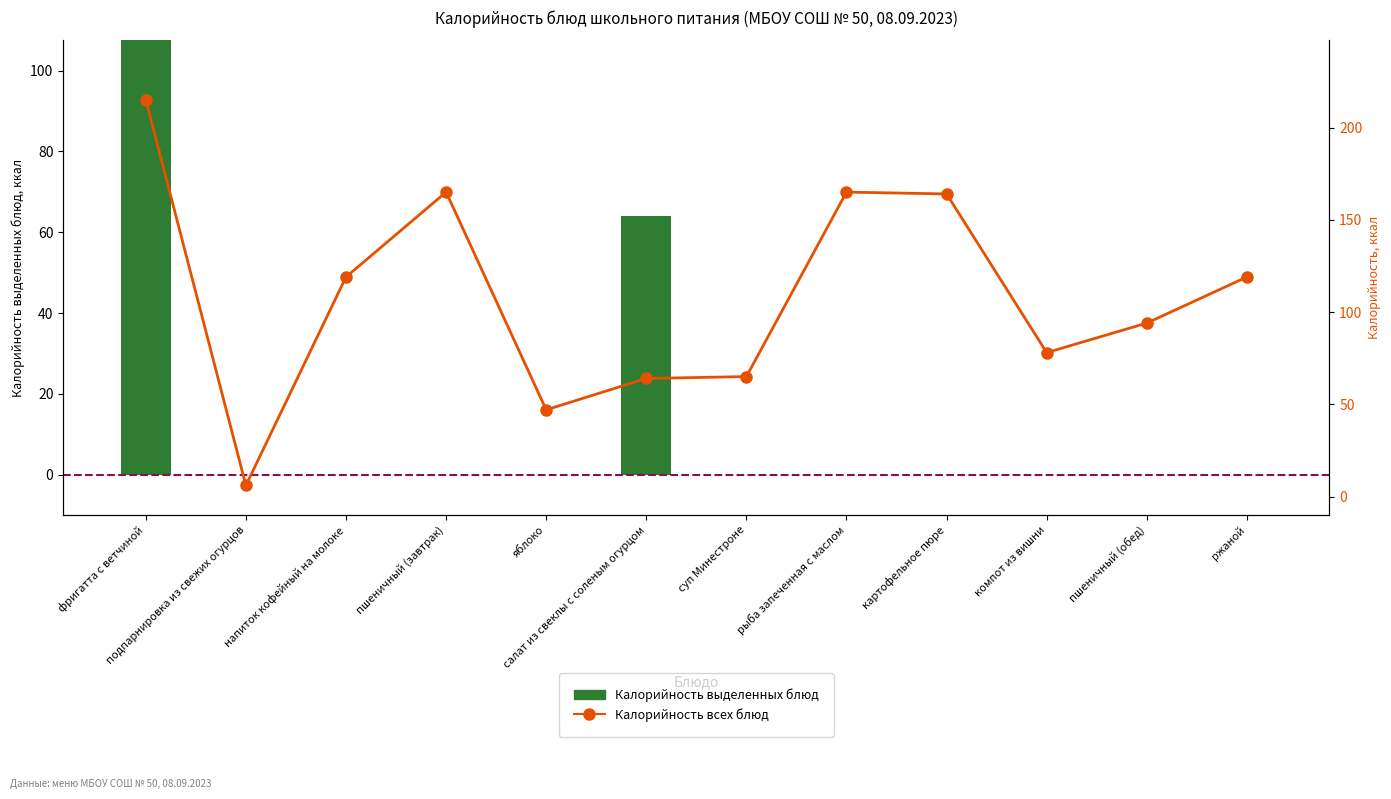

The Калорийность всех блюд series shows 20 at суп Минестроне. True or false?

False